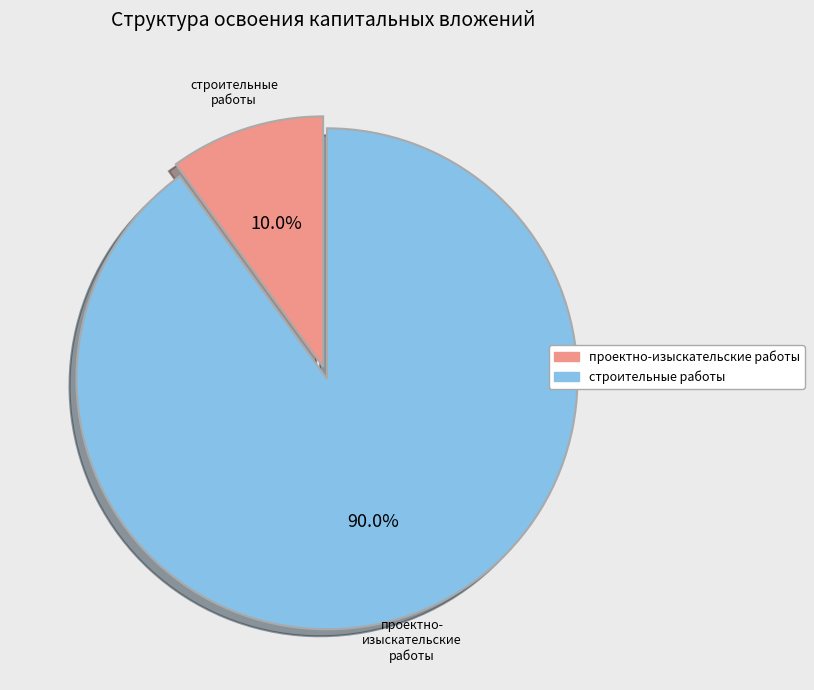

Which slice represents more than half of the pie?

строительные работы